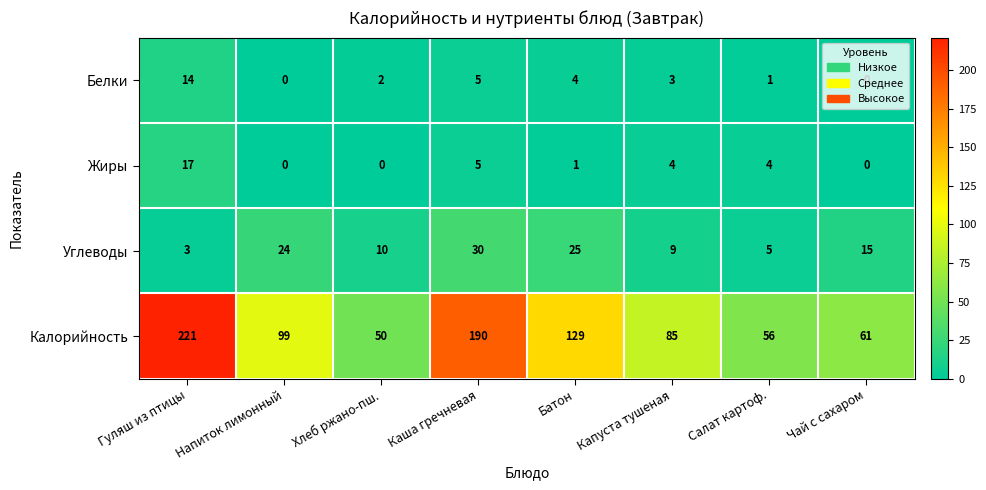

Where does the Жиры series first go above 4?

Гуляш из птицы